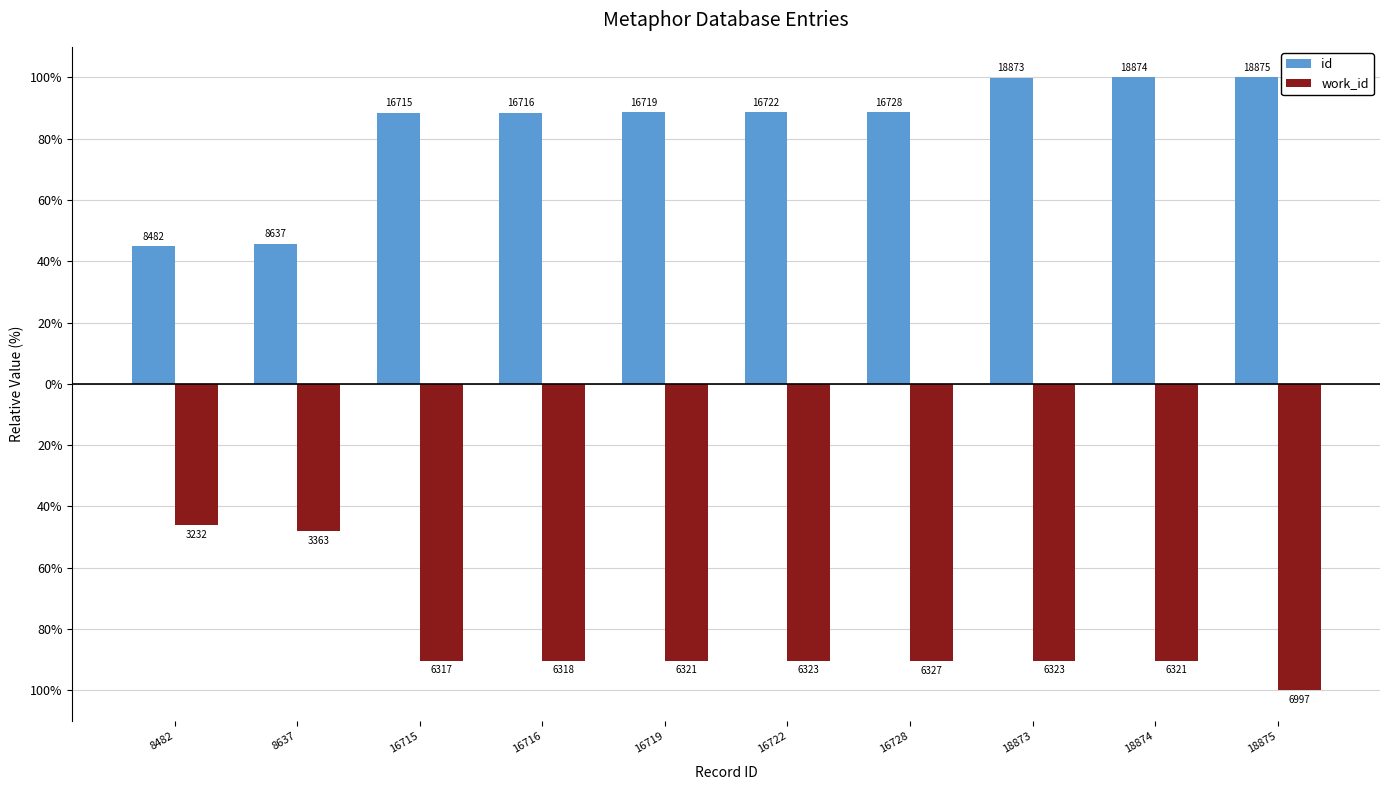

What are all the series names shown in the legend?

id, work_id